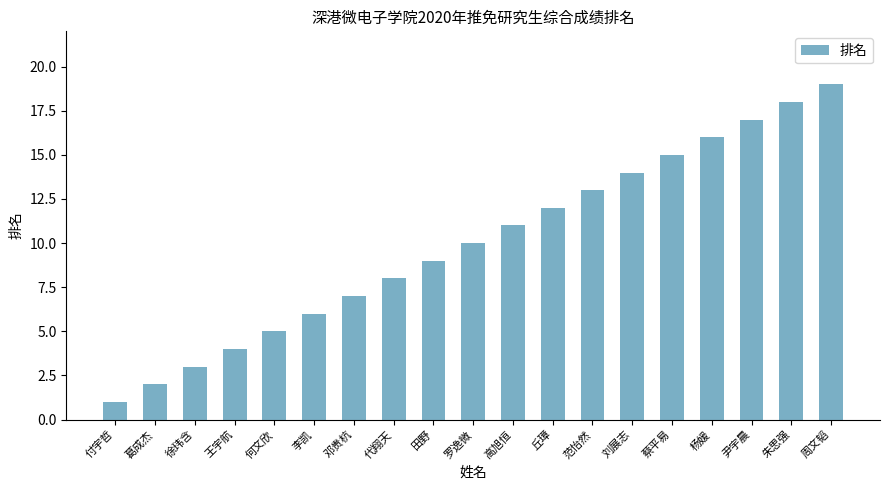

What is the label of the 9th bar from the left?

田野